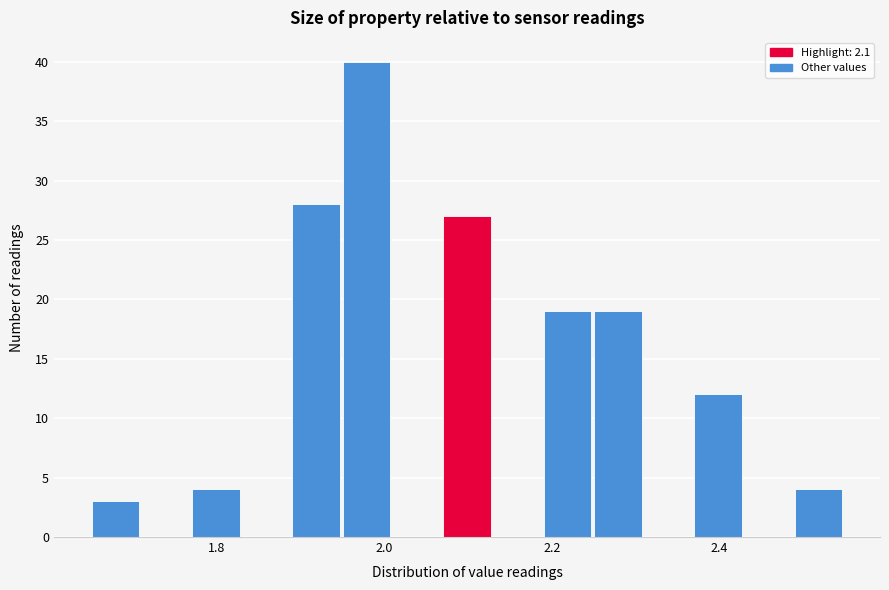

Read against the x-axis, roughly where is the centre of the tallest bar?

1.98